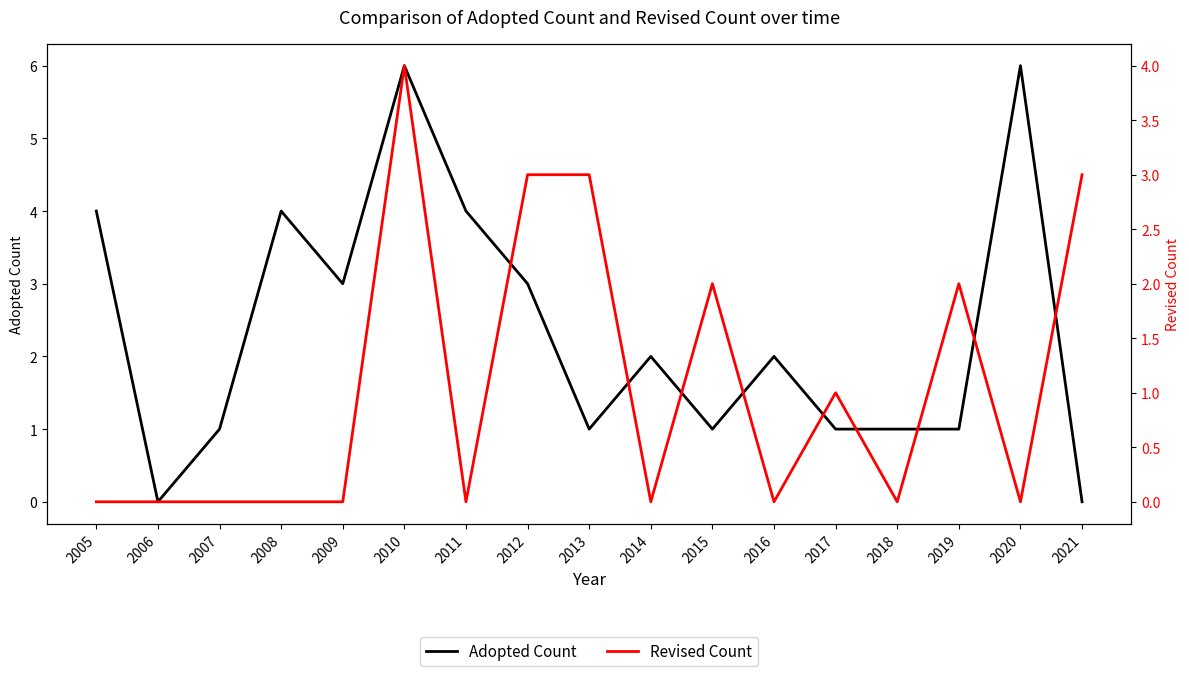

The Adopted Count series shows 2 at 2014. True or false?

True